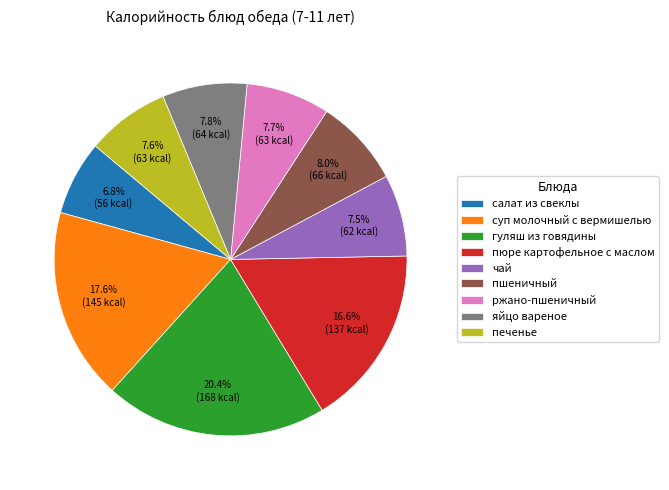

True or false: пюре картофельное с маслом accounts for 26% of the total.

False